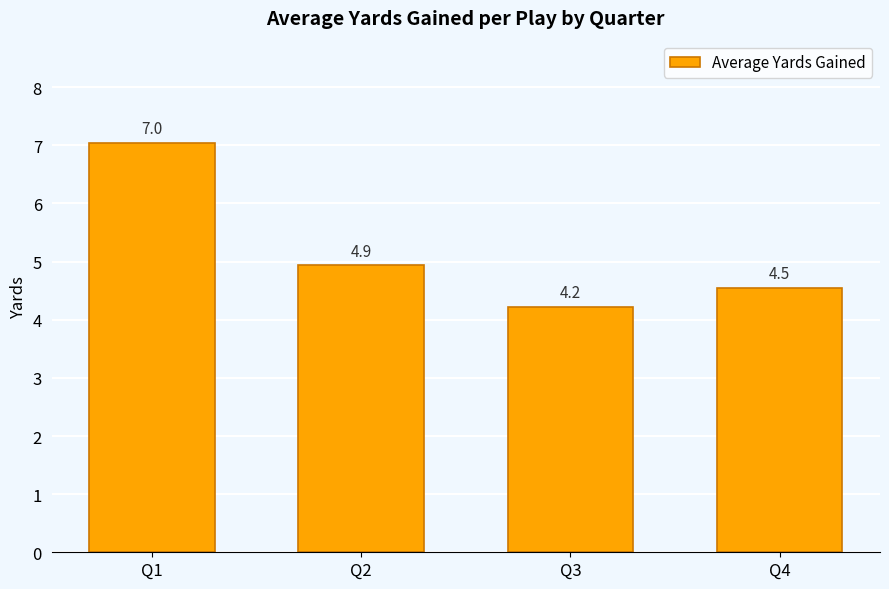

What is the change in value from Q1 to Q3?

-2.8